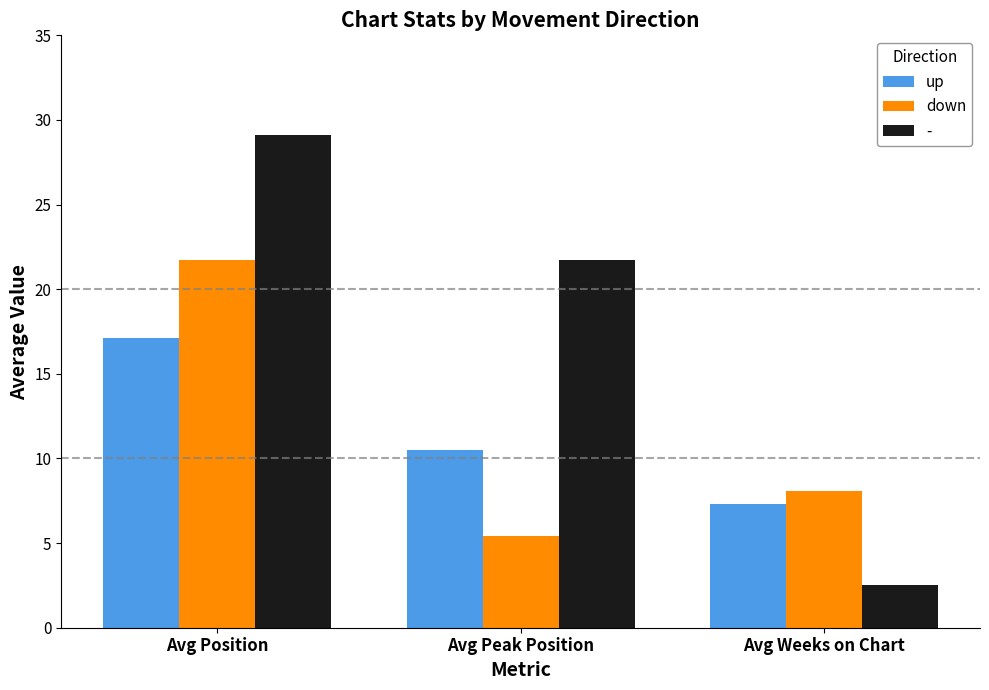

What is the value of the down bar at the 2nd from the left?

5.4